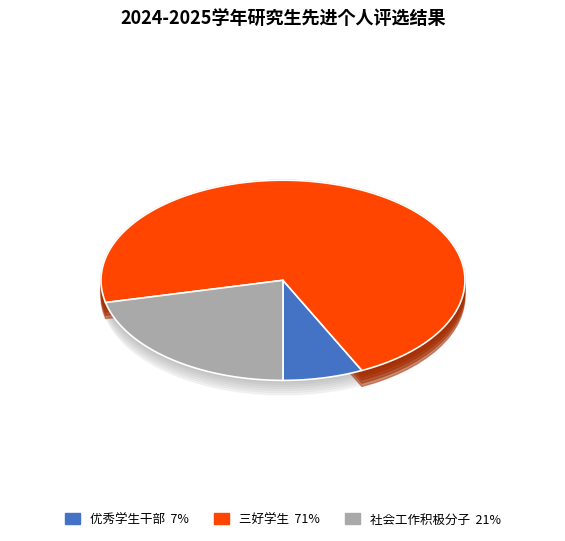

Which category accounts for the majority?

三好学生